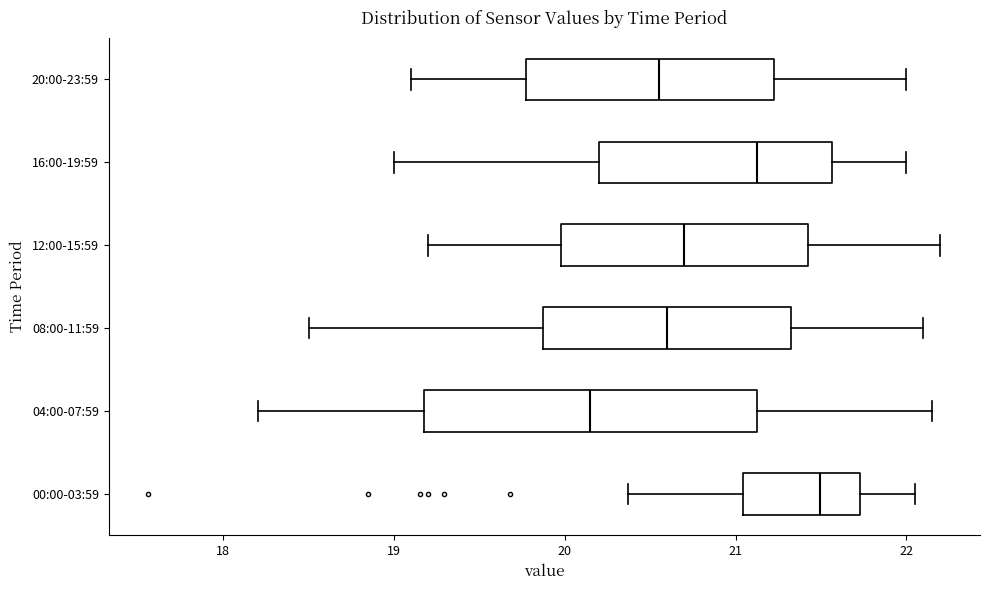

Reading bottom to top, read every box against the x-axis: the position of its median line, the range the box covers, and the ends of its whiskers. The values are not printed on the chart, so give them approximately, as read against the axis.

00:00-03:59: median 21.5, box 21.0 to 21.7, whiskers 20.4 to 22.1
04:00-07:59: median 20.2, box 19.2 to 21.1, whiskers 18.2 to 22.2
08:00-11:59: median 20.6, box 19.9 to 21.3, whiskers 18.5 to 22.1
12:00-15:59: median 20.7, box 20.0 to 21.4, whiskers 19.2 to 22.2
16:00-19:59: median 21.1, box 20.2 to 21.6, whiskers 19.0 to 22.0
20:00-23:59: median 20.6, box 19.8 to 21.2, whiskers 19.1 to 22.0